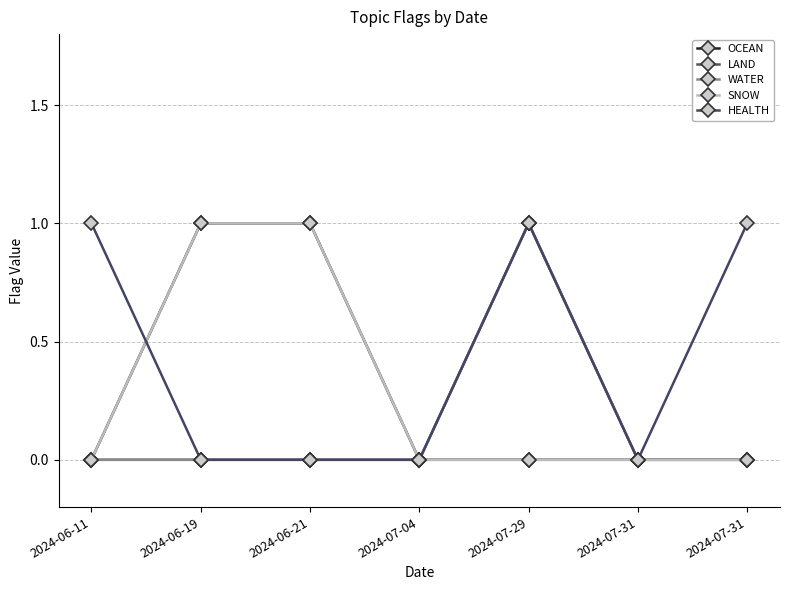

What is the sum of all OCEAN values?

2